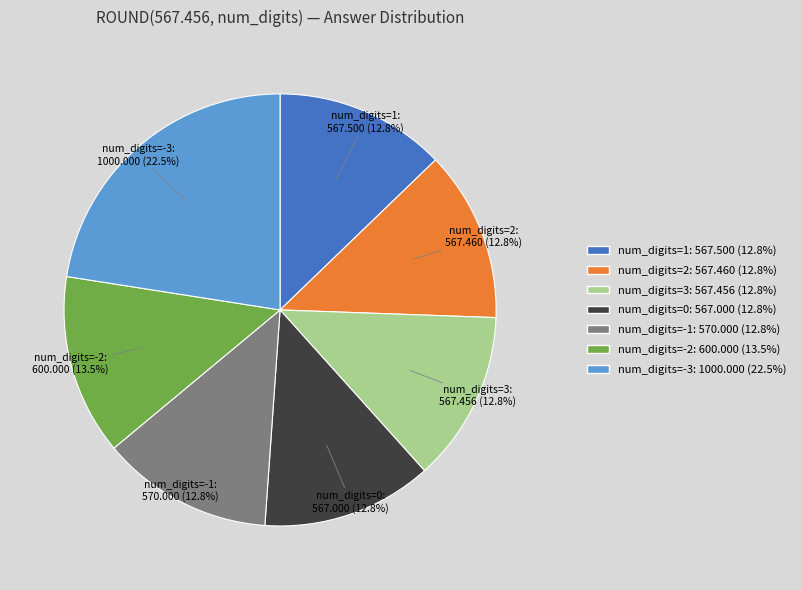

Which slice is the largest?

num_digits=-3